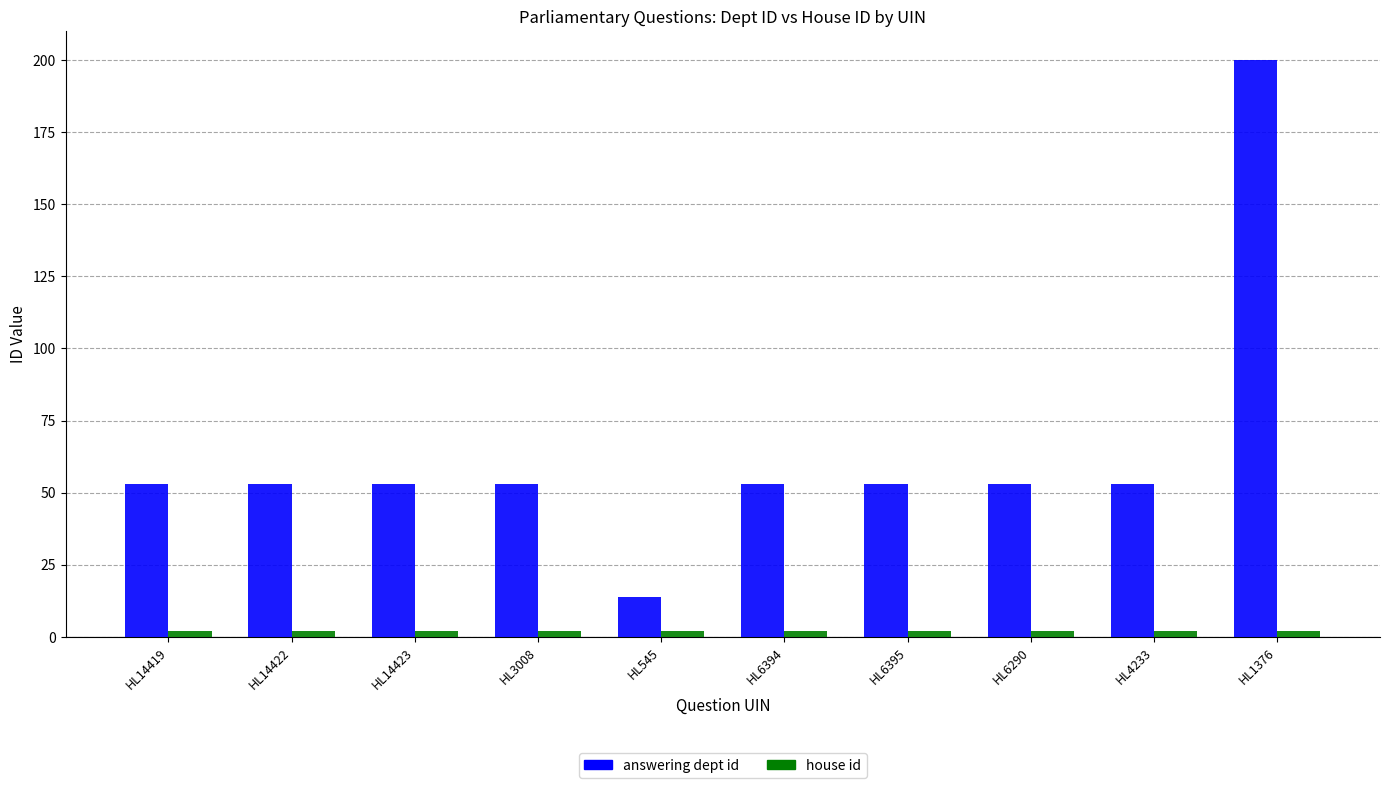

Is it true that answering dept id equals 37 at HL14423?

False